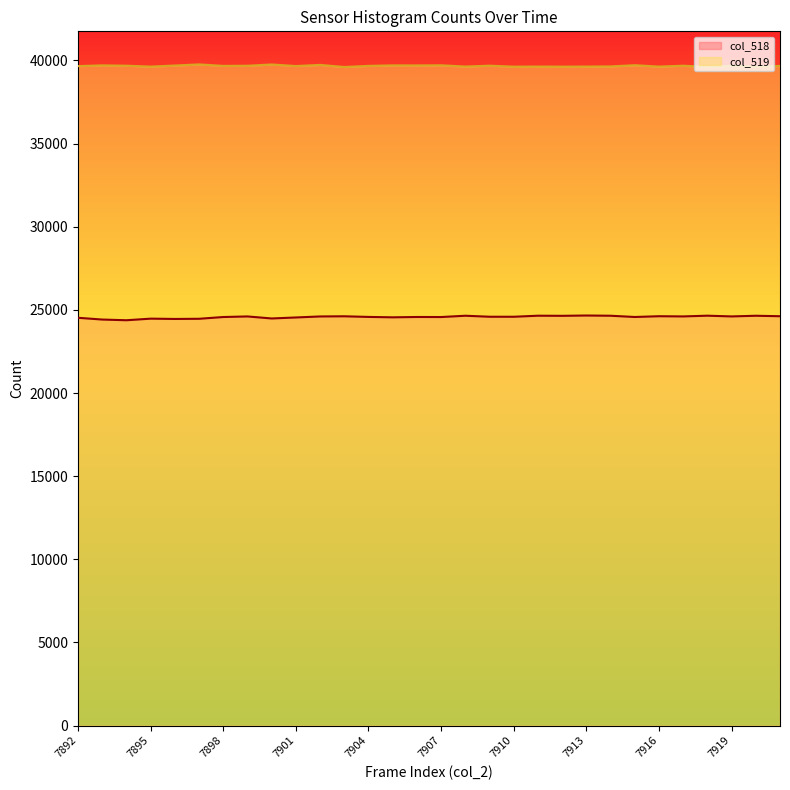

What value does the col_518 series have at 7915?

24573